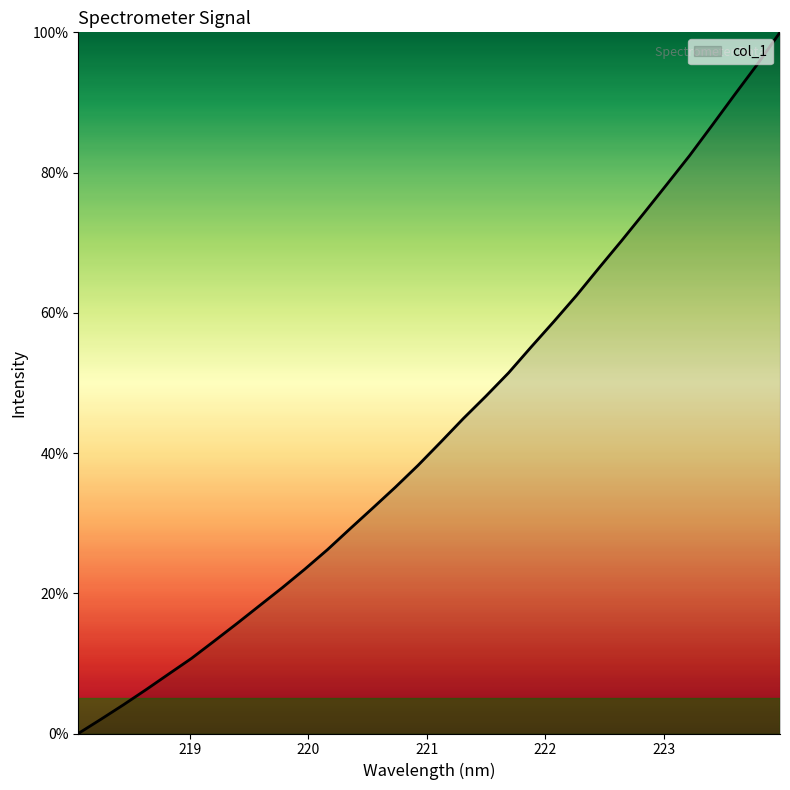

How many lines are shown in the chart?

1